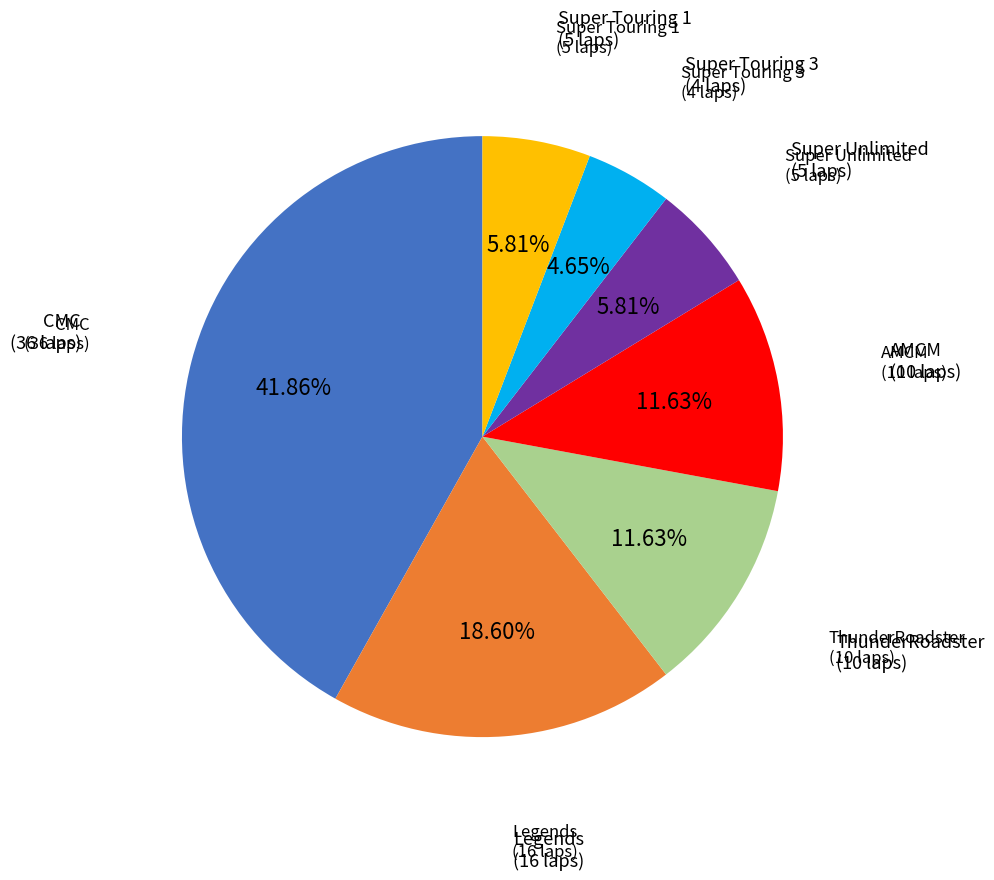

To the nearest percent, what is the difference between the largest and smallest slice percentages?

37%